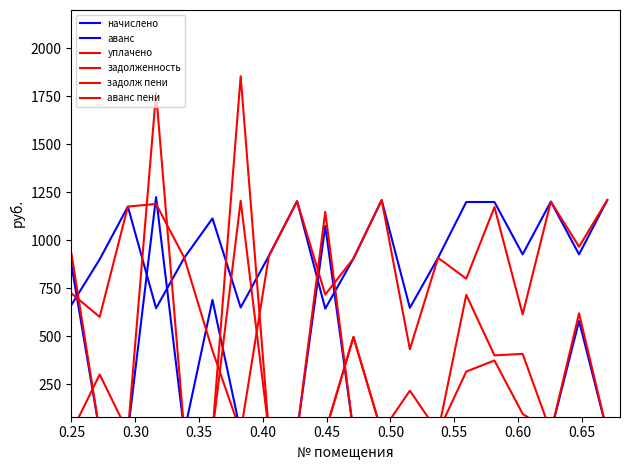

How many interior local peaks does the задолженность series have?

3